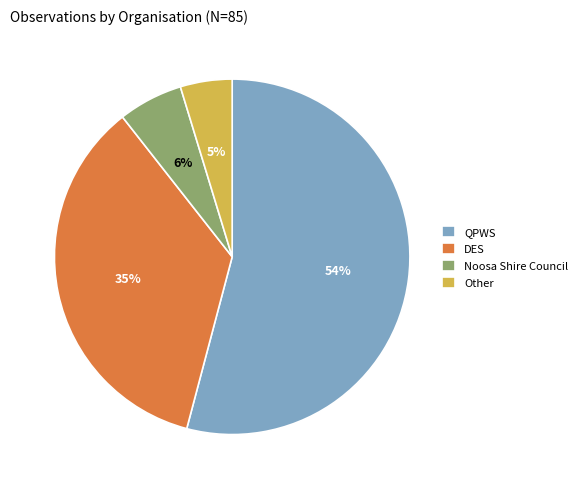

What is the ratio of the value at Other to the value at Noosa Shire Council?

0.8